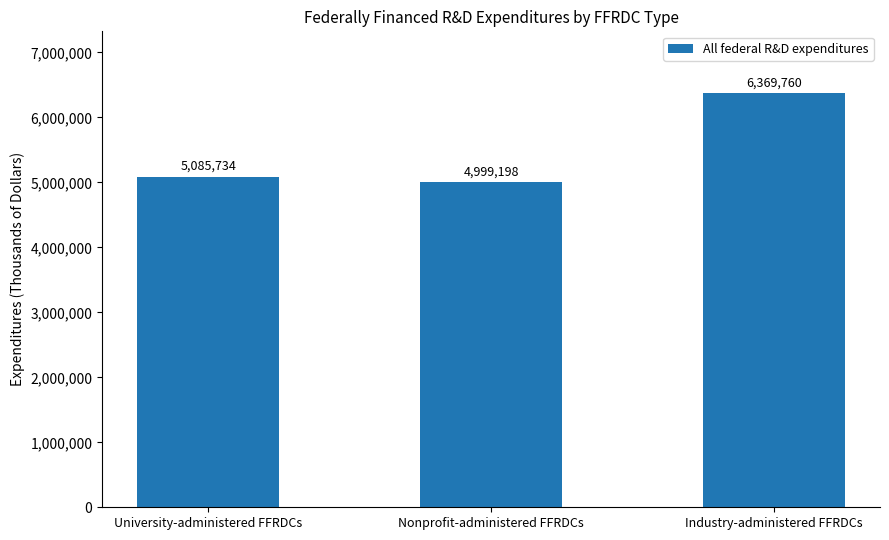

The value at University-administered FFRDCs is 5085734. True or false?

True